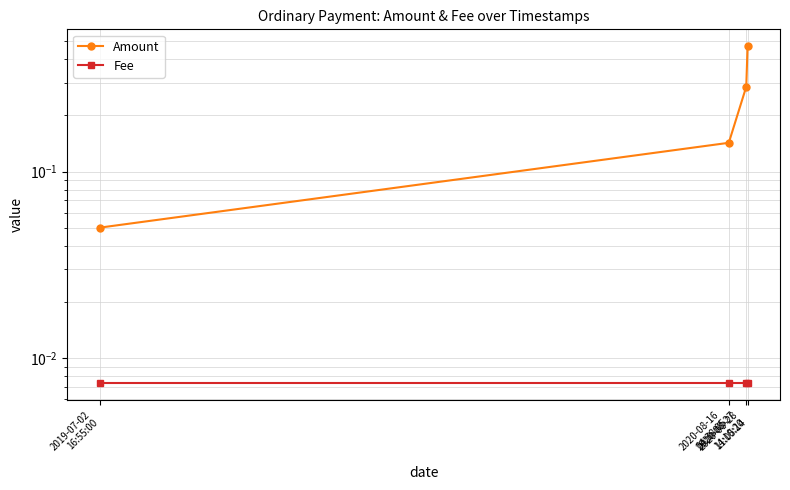

Reading right to left, list all the values displayed in this chart.

Amount: 2020-08-28
11:05:14=0.5	2020-08-27
14:10:20=0.3	2020-08-16
04:38:05=0.1	2019-07-02
16:55:00=0.1
Fee: 2020-08-28
11:05:14=0.0	2020-08-27
14:10:20=0.0	2020-08-16
04:38:05=0.0	2019-07-02
16:55:00=0.0